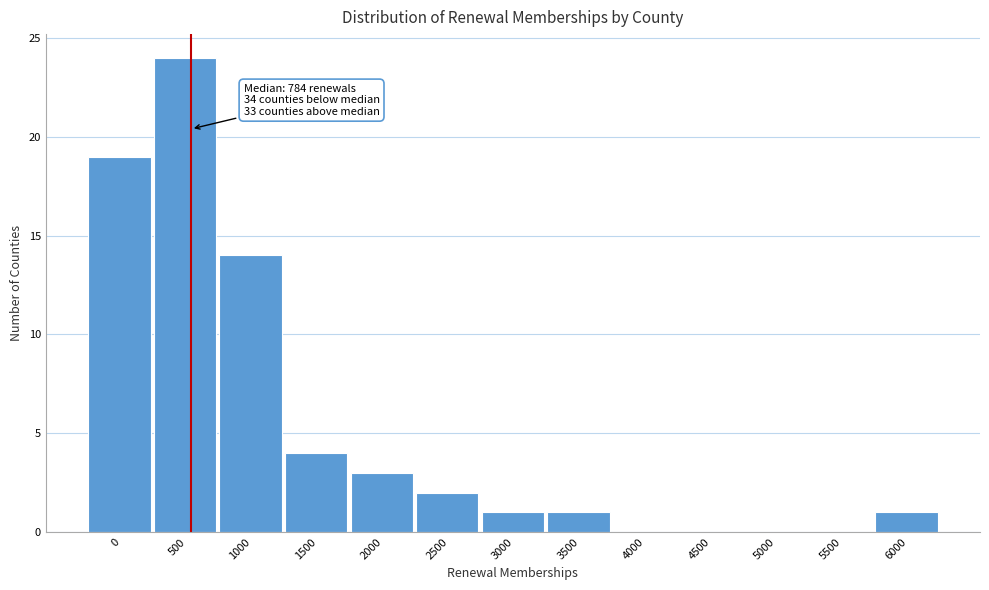

Reading right to left, what are all the values shown in this chart?

6000=1	5500=0	5000=0	4500=0	4000=0	3500=1	3000=1	2500=2	2000=3	1500=4	1000=14	500=24	0=19